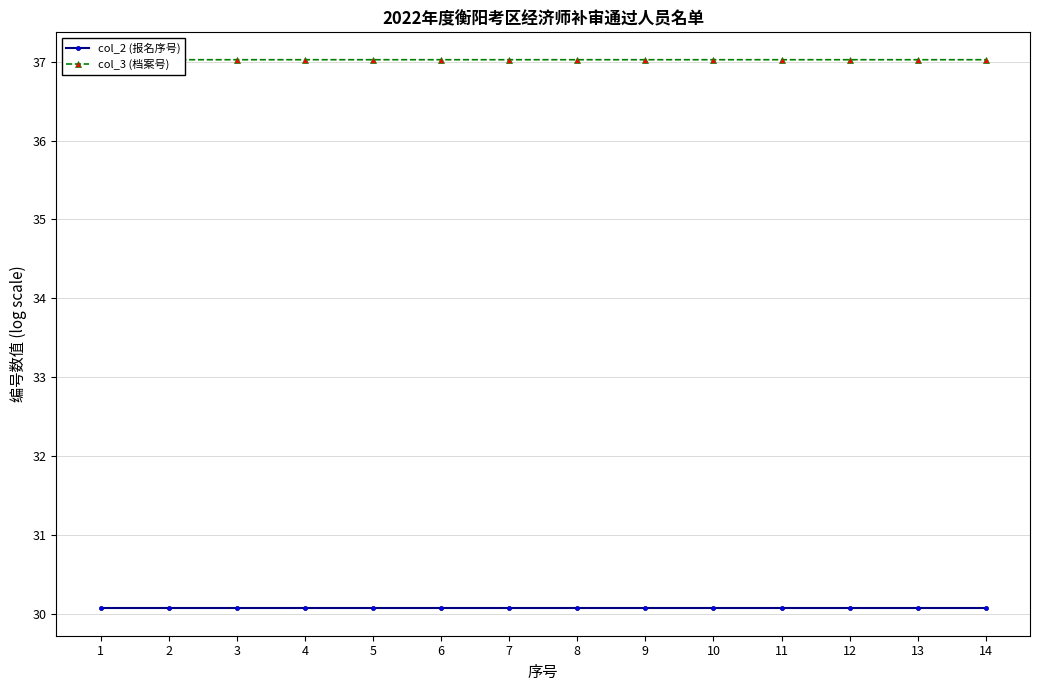

What is the difference between the highest and lowest values at 13?

7.0